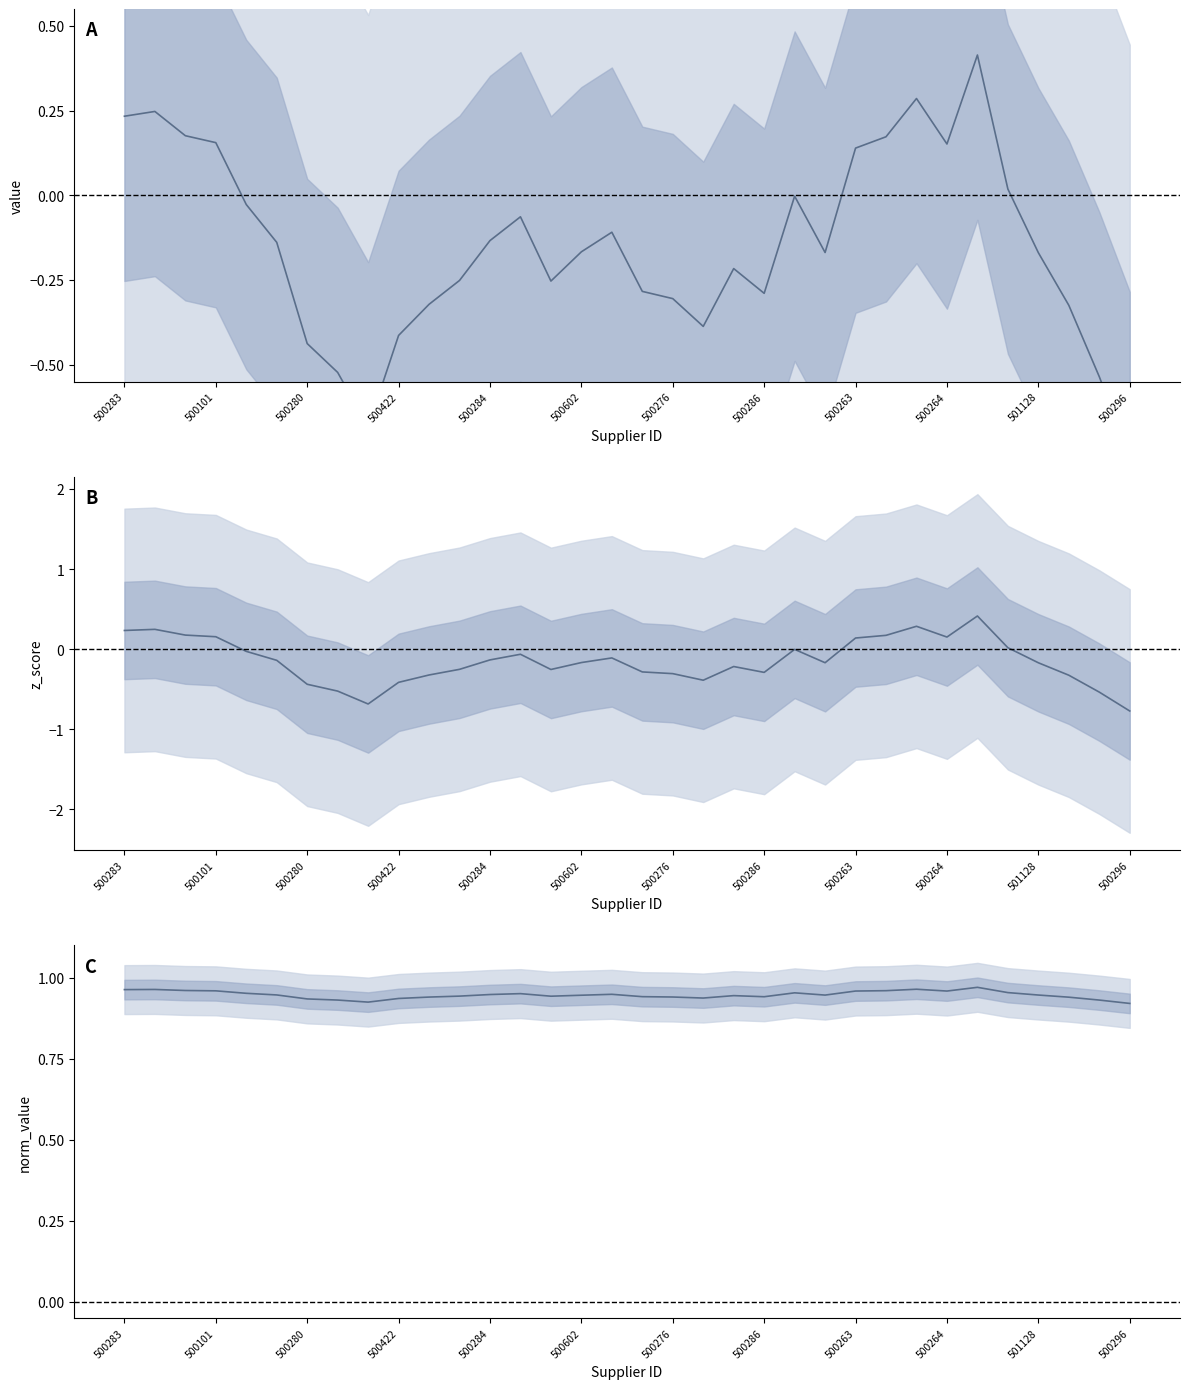

Is the value of value (smoothed) at 32 greater than the value of z_score (smoothed) at 23?

No